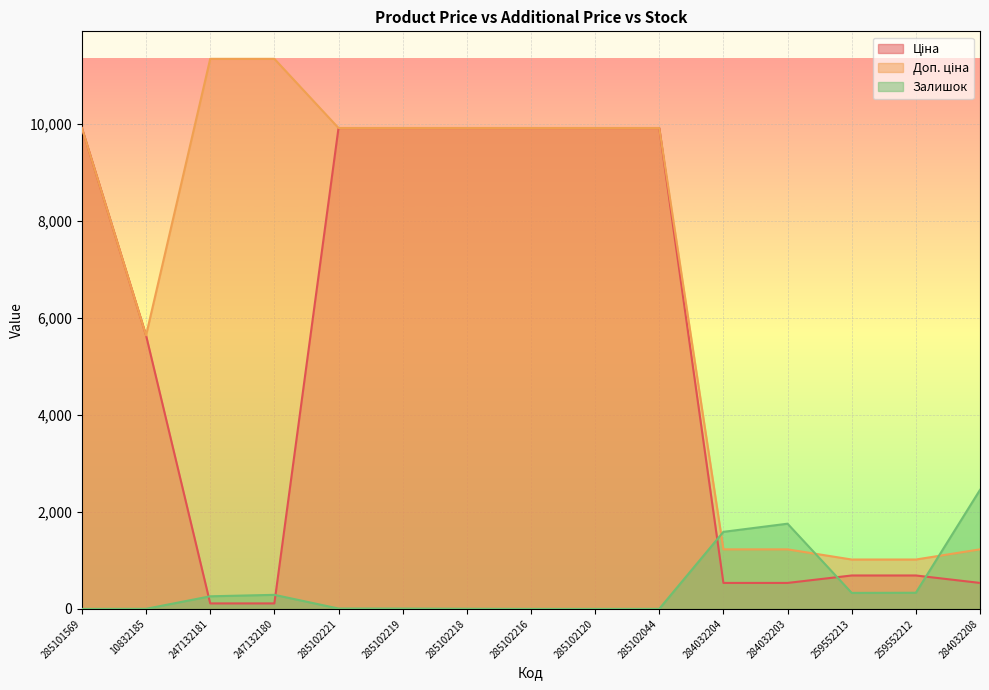

List the series in order of their overall mean, highest first.

Доп. ціна, Ціна, Залишок